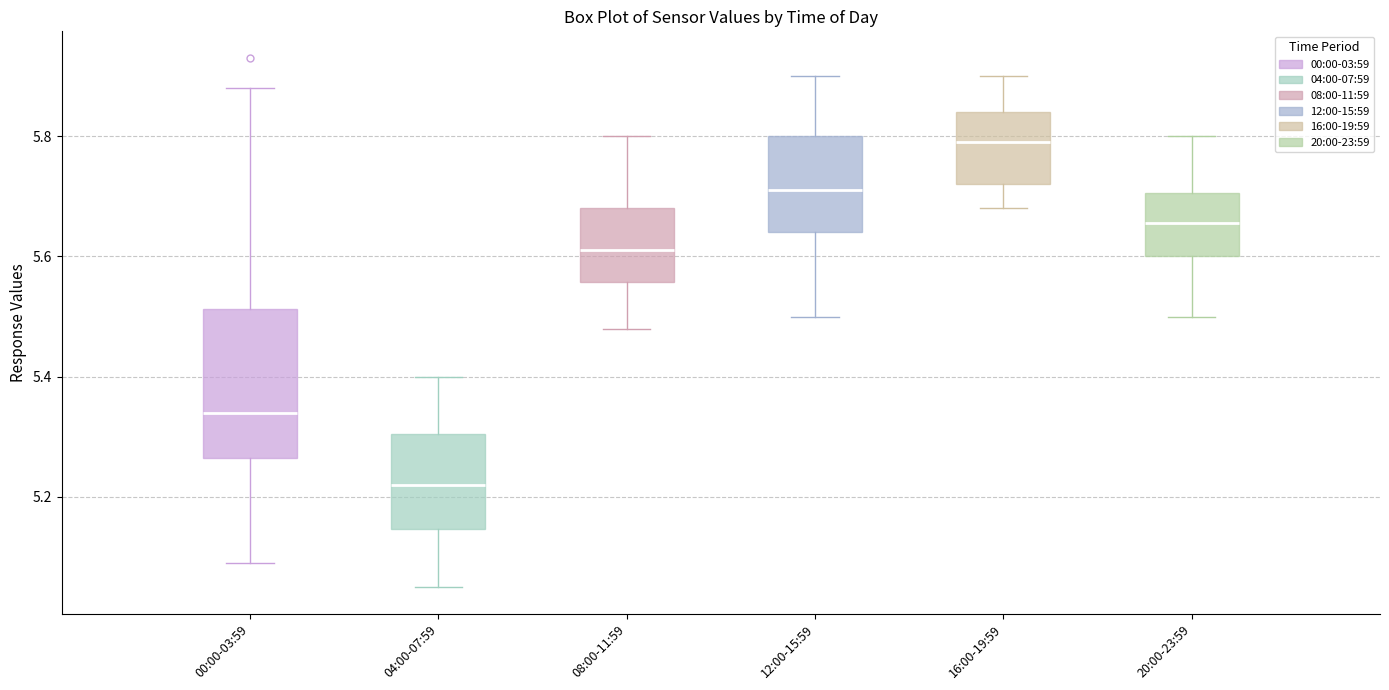

Reading left to right, read every box against the y-axis: the position of its median line, the range the box covers, and the ends of its whiskers. The values are not printed on the chart, so give them approximately, as read against the axis.

00:00-03:59: median 5.34, box 5.26 to 5.52, whiskers 5.10 to 5.88
04:00-07:59: median 5.22, box 5.14 to 5.30, whiskers 5.06 to 5.40
08:00-11:59: median 5.62, box 5.56 to 5.68, whiskers 5.48 to 5.80
12:00-15:59: median 5.72, box 5.64 to 5.80, whiskers 5.50 to 5.90
16:00-19:59: median 5.80, box 5.72 to 5.84, whiskers 5.68 to 5.90
20:00-23:59: median 5.66, box 5.60 to 5.70, whiskers 5.50 to 5.80